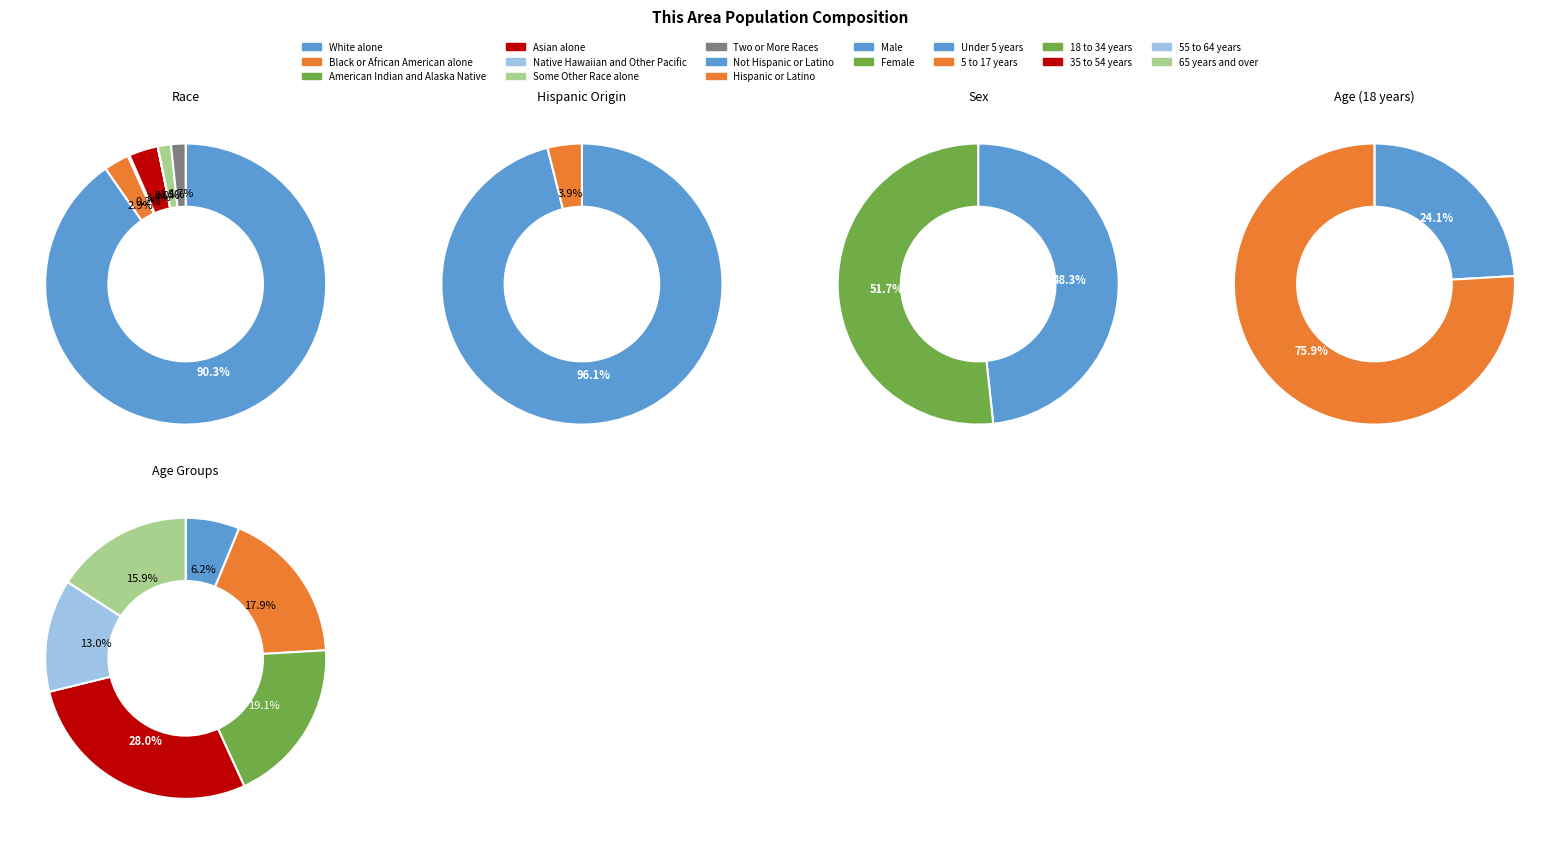

Rank the categories by value from highest to lowest.

White alone, Asian alone, Black or African American alone, Two or More Races, Some Other Race alone, American Indian and Alaska Native, Native Hawaiian and Other Pacific